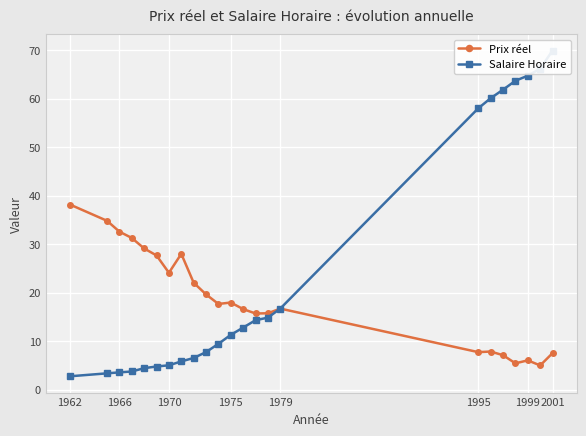

What is the maximum value for Prix réel?

38.2